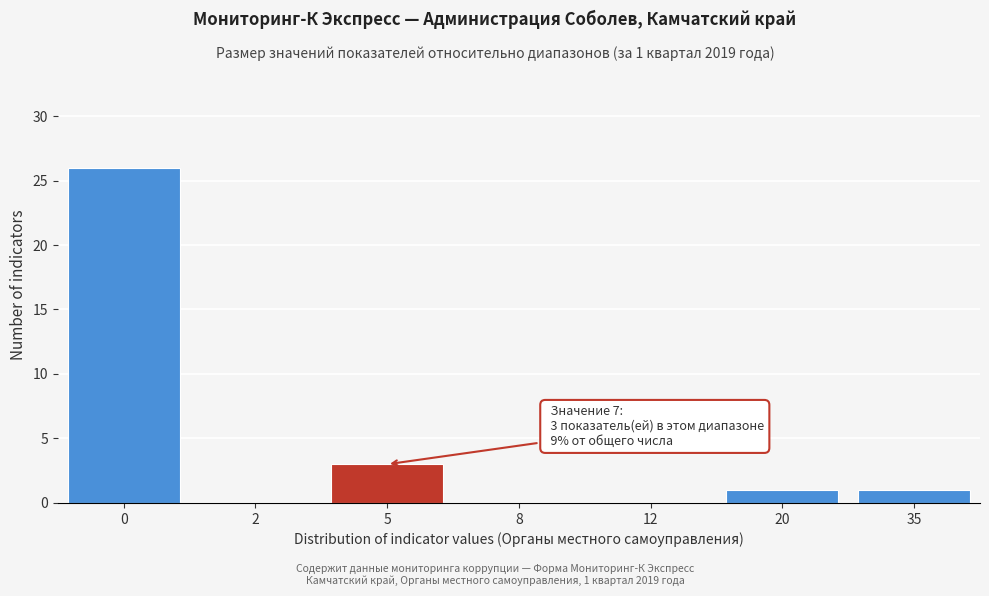

Reading right to left, extract all data points from this chart.

35=1	20=1	12=0	8=0	5=3	2=0	0=26